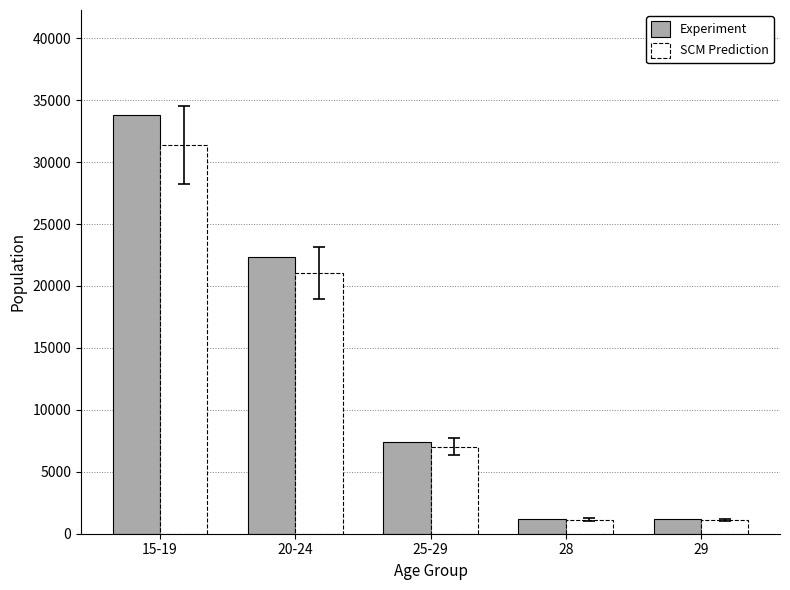

List the series in order of their peak value, highest first.

Experiment, SCM Prediction